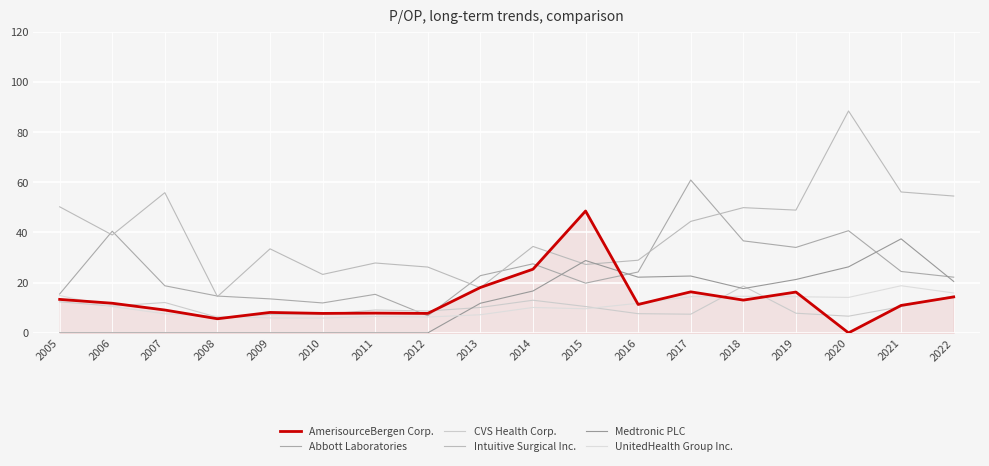

Rank the categories by CVS Health Corp. value from highest to lowest.

2018, 2022, 2014, 2005, 2007, 2006, 2015, 2021, 2013, 2011, 2012, 2019, 2016, 2017, 2010, 2009, 2020, 2008